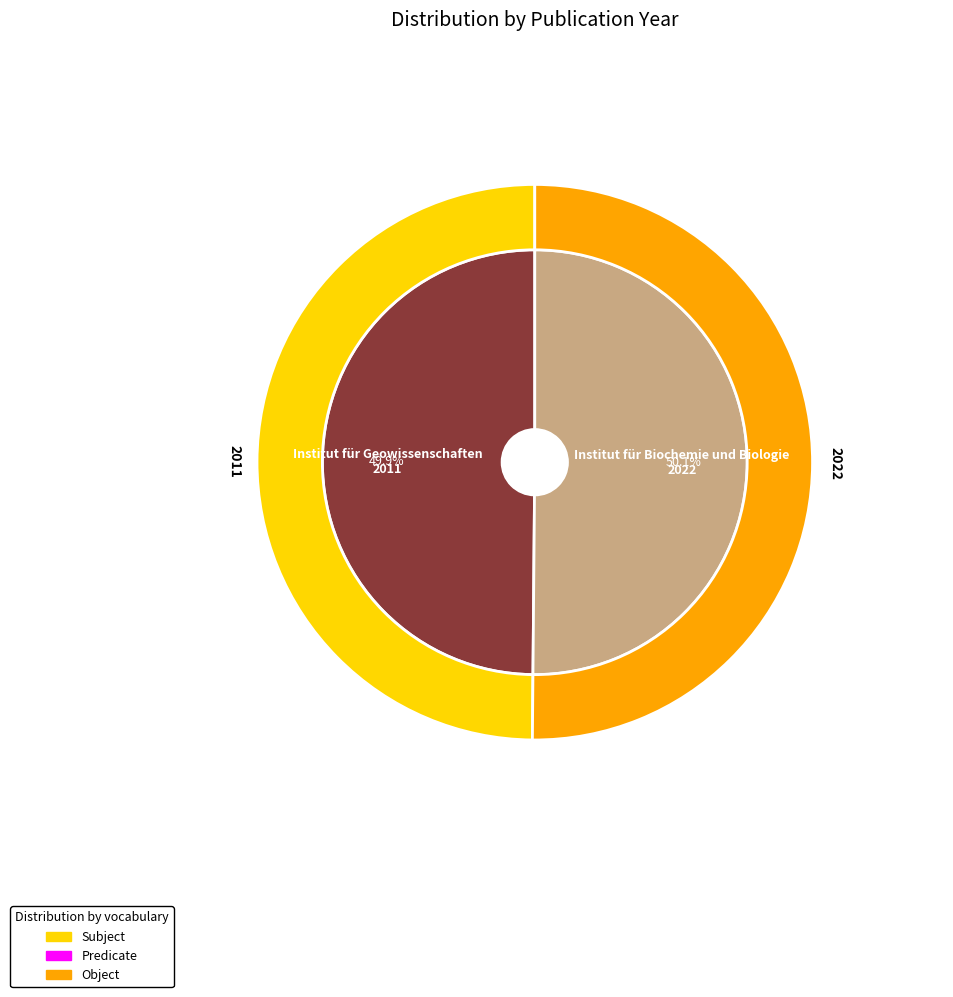

To the nearest percent, what is the combined percentage of Institut für Biochemie und Biologie and Institut für Geowissenschaften?

100%